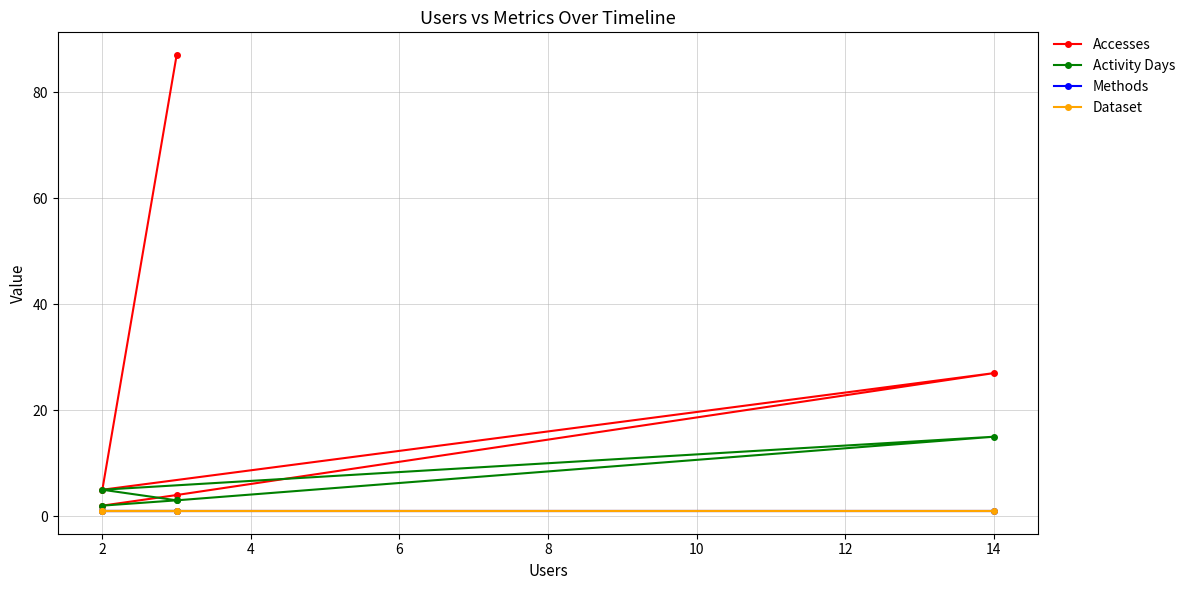

Between 0 and 4, which series saw the biggest shift?

Accesses